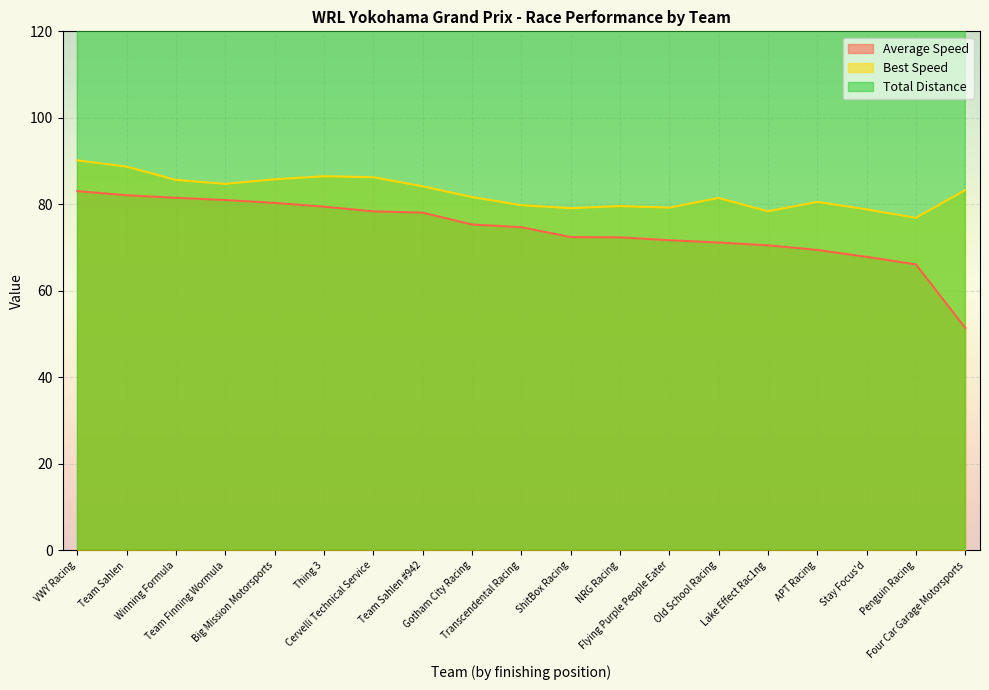

True or false: Best Speed and Average Speed intersect in this chart.

False